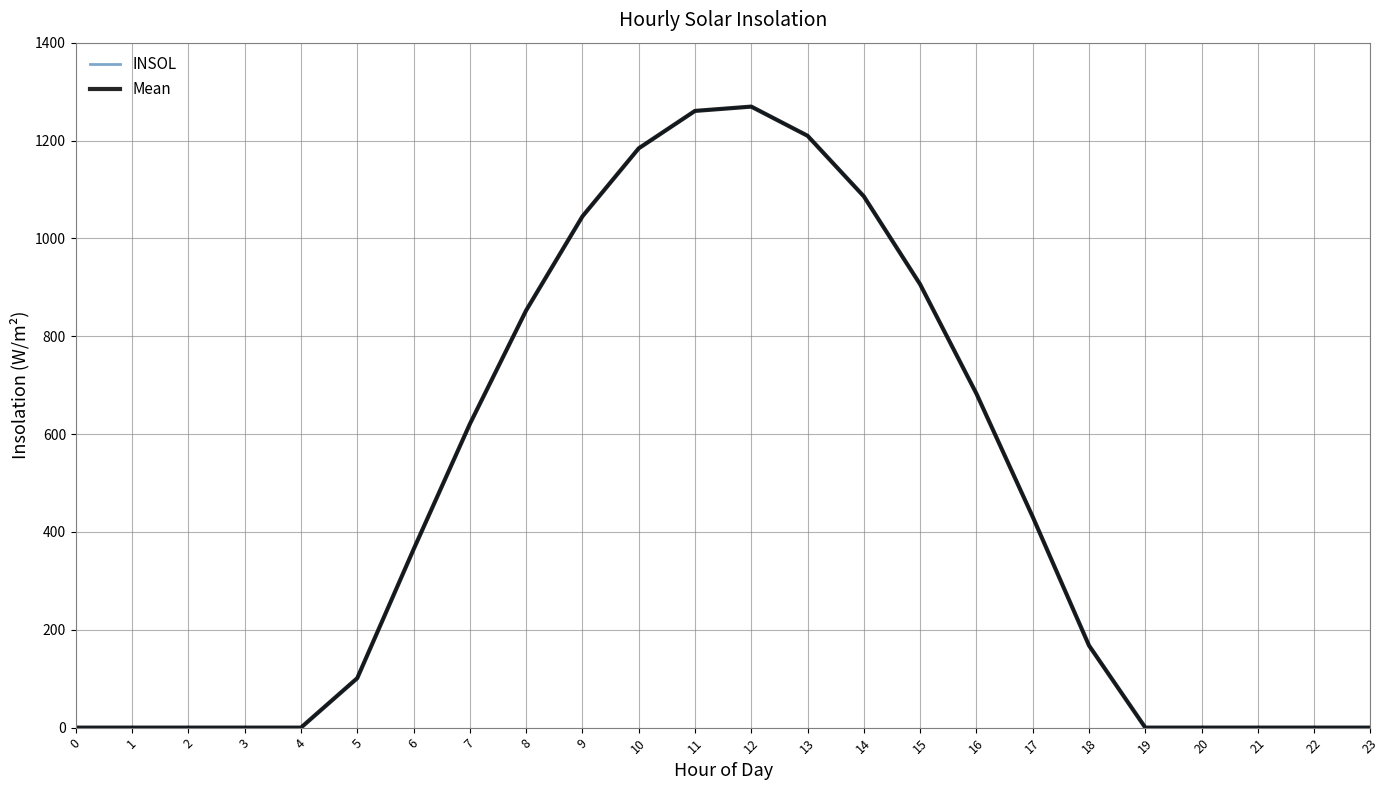

What are all the series names shown in the legend?

INSOL, Mean